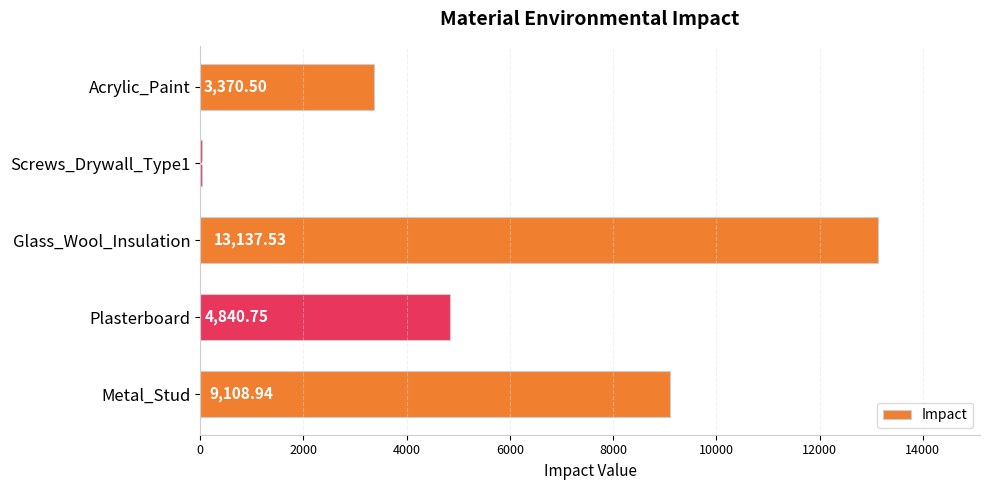

Approximately how many times larger is the value at Plasterboard compared to Acrylic_Paint?

1.4